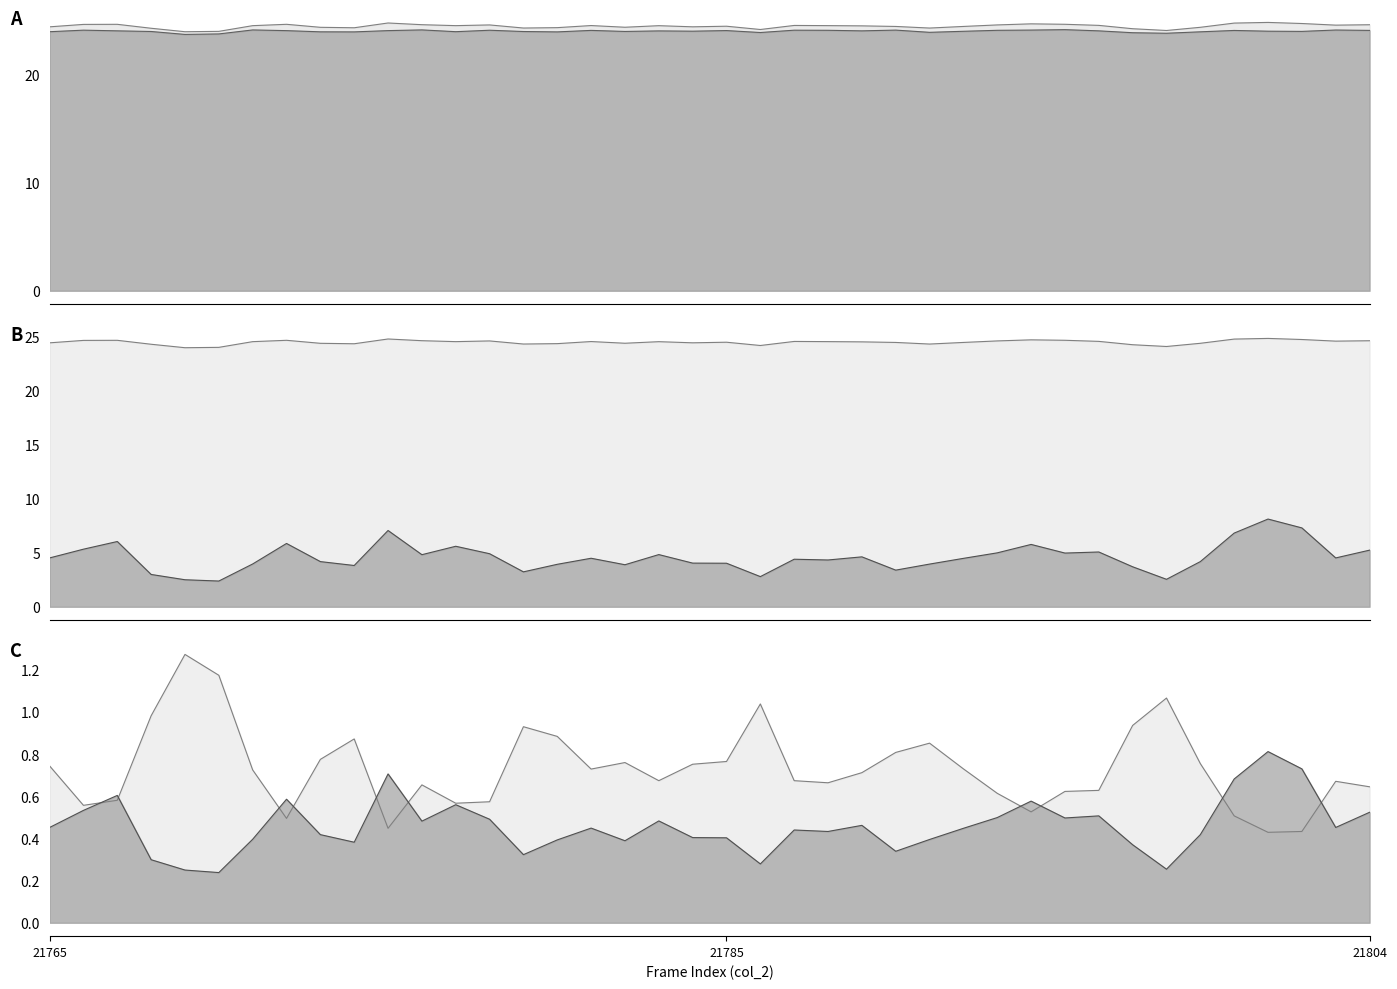

Is the value of col_516 at 21772 greater than the value of col_518 at 21794?

Yes